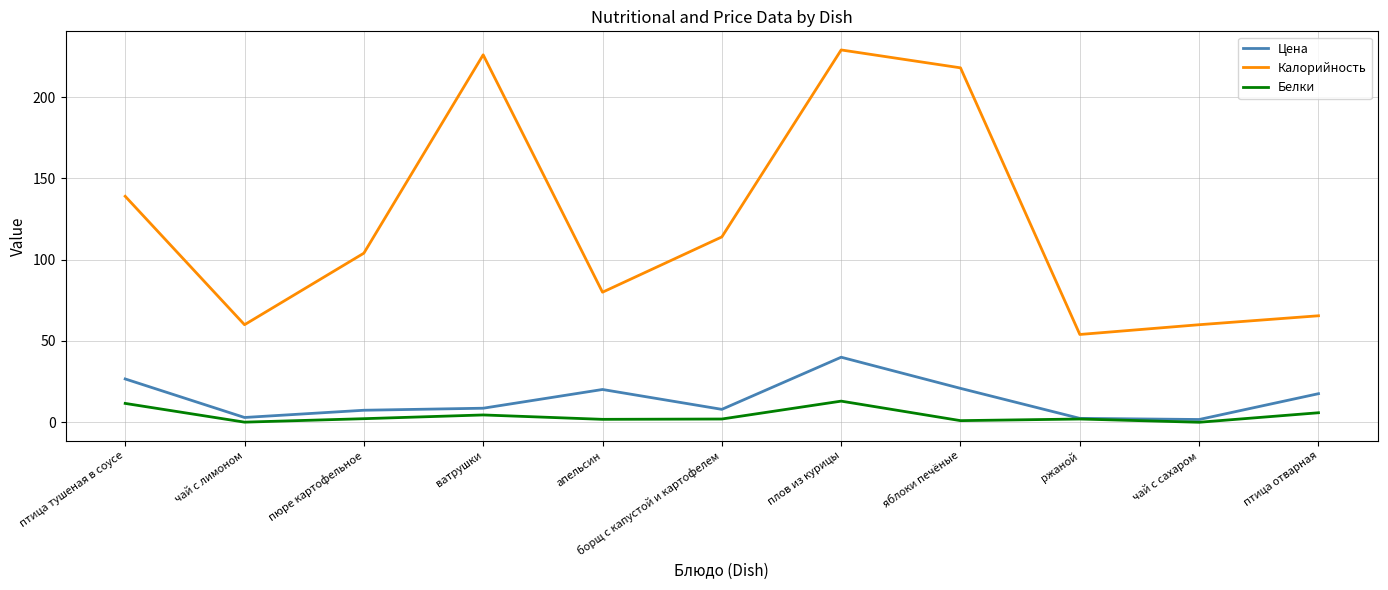

True or false: Калорийность has more than 1 points higher than both neighbors.

True